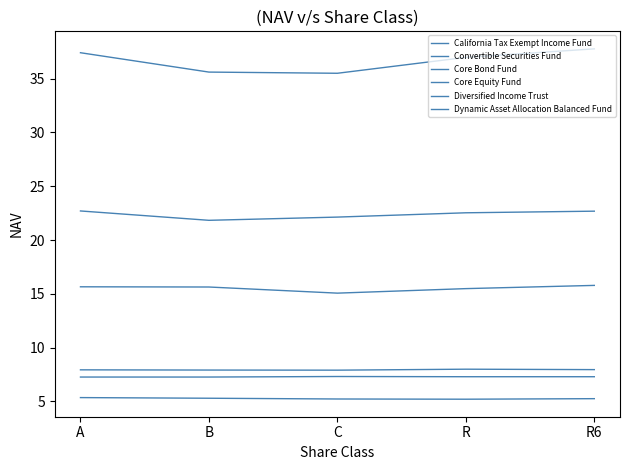

What is the total value across all series at R6?

96.7